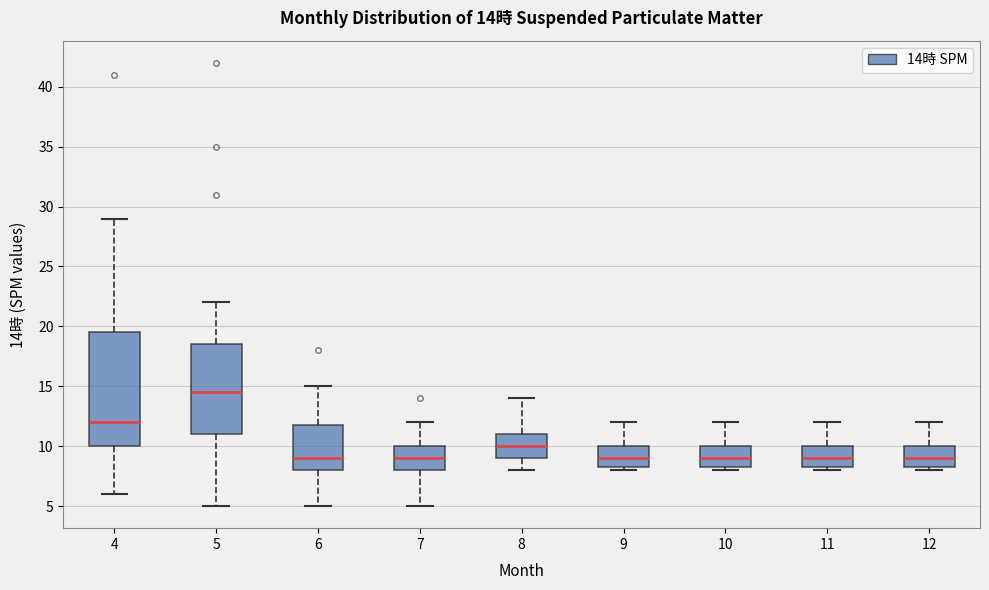

Which box is the tallest, from its lower edge to its upper edge?

4